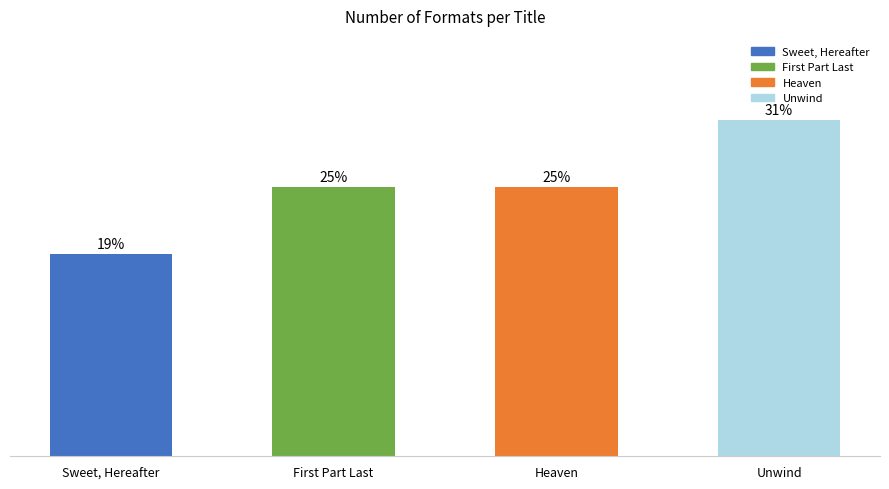

Rank the categories by value from highest to lowest.

Unwind, First Part Last, Heaven, Sweet, Hereafter